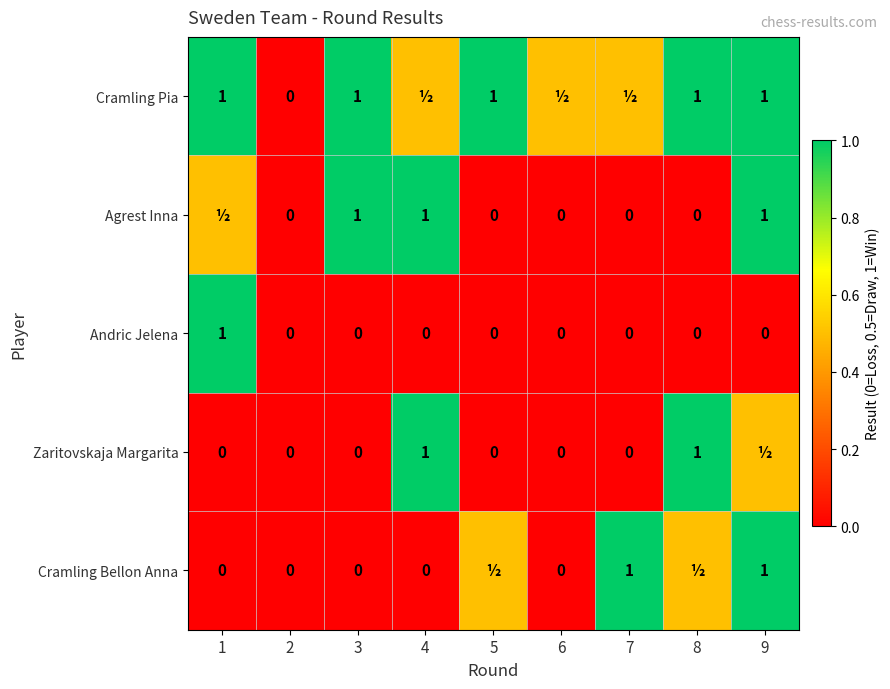

Is it true that Andric Jelena equals 0.3 at 9?

False